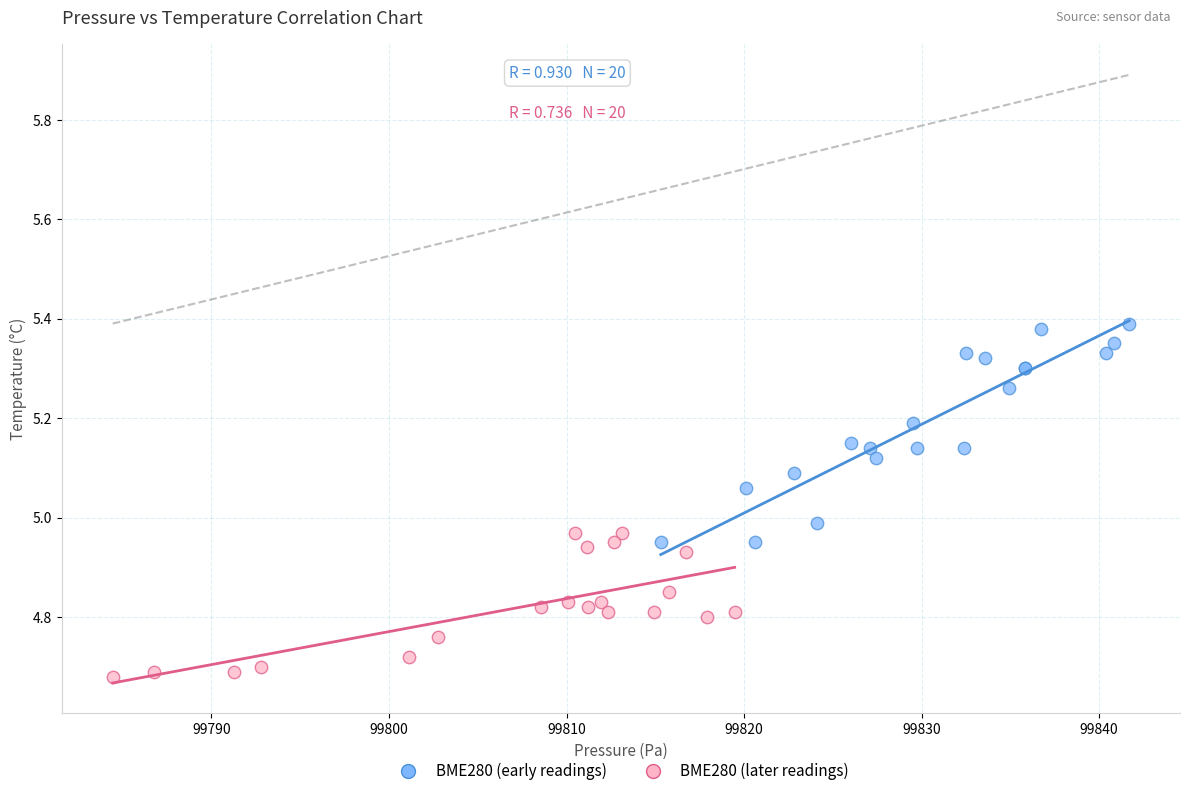

Which series contains the highest Y value?

BME280 (early readings)